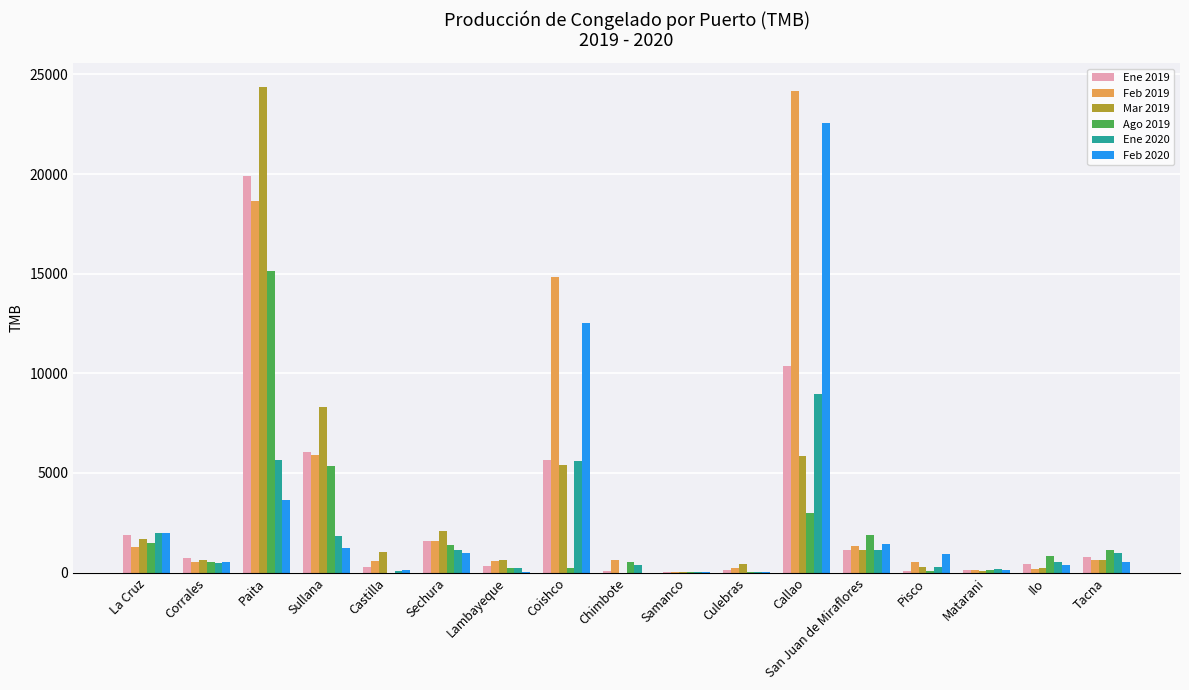

Which series changed the most between Sullana and Sechura?

Mar 2019